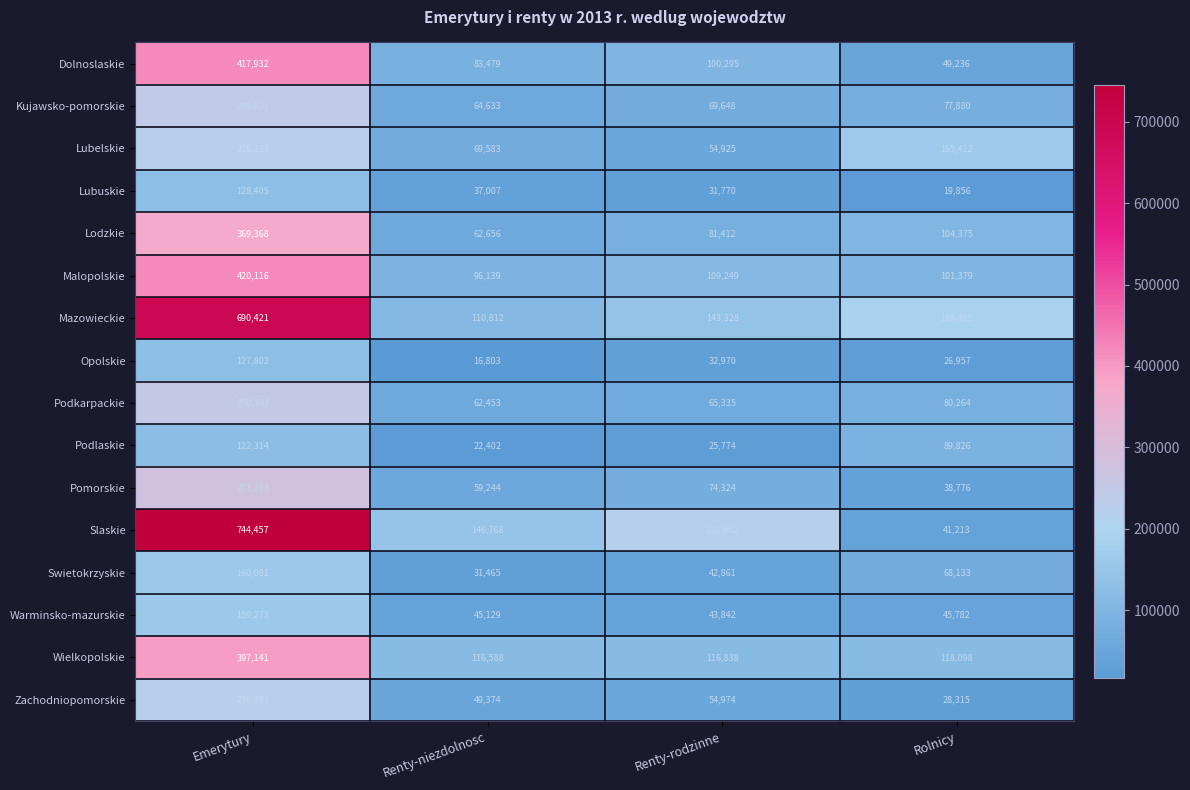

Count the number of categories in the chart.

4